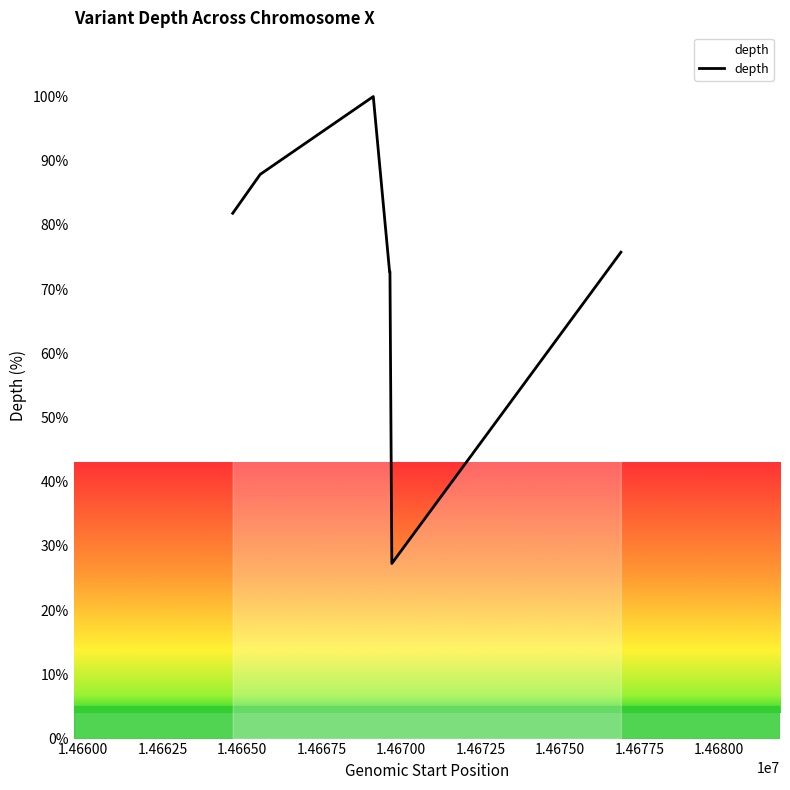

How many lines are shown in the chart?

1